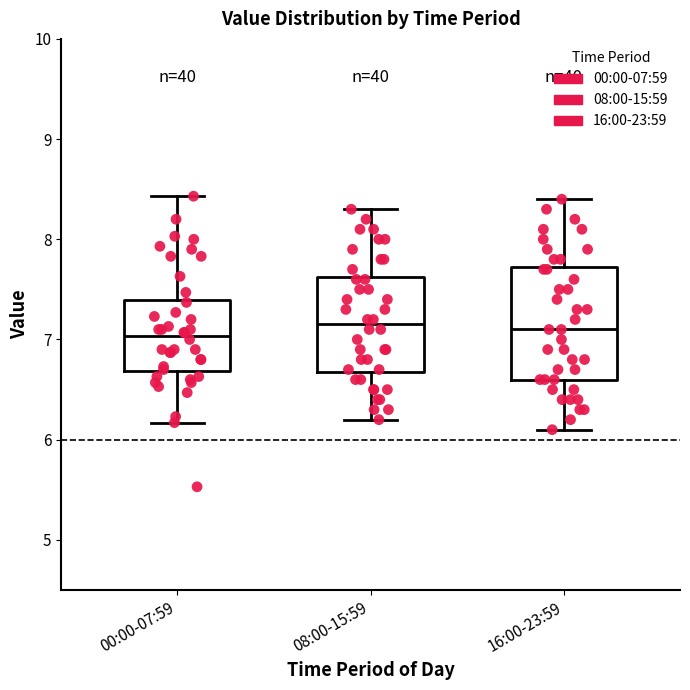

Reading left to right, read every box against the y-axis: the position of its median line, the range the box covers, and the ends of its whiskers. The values are not printed on the chart, so give them approximately, as read against the axis.

00:00-07:59: median 7.0, box 6.7 to 7.4, whiskers 6.2 to 8.4
08:00-15:59: median 7.2, box 6.7 to 7.6, whiskers 6.2 to 8.3
16:00-23:59: median 7.1, box 6.6 to 7.7, whiskers 6.1 to 8.4